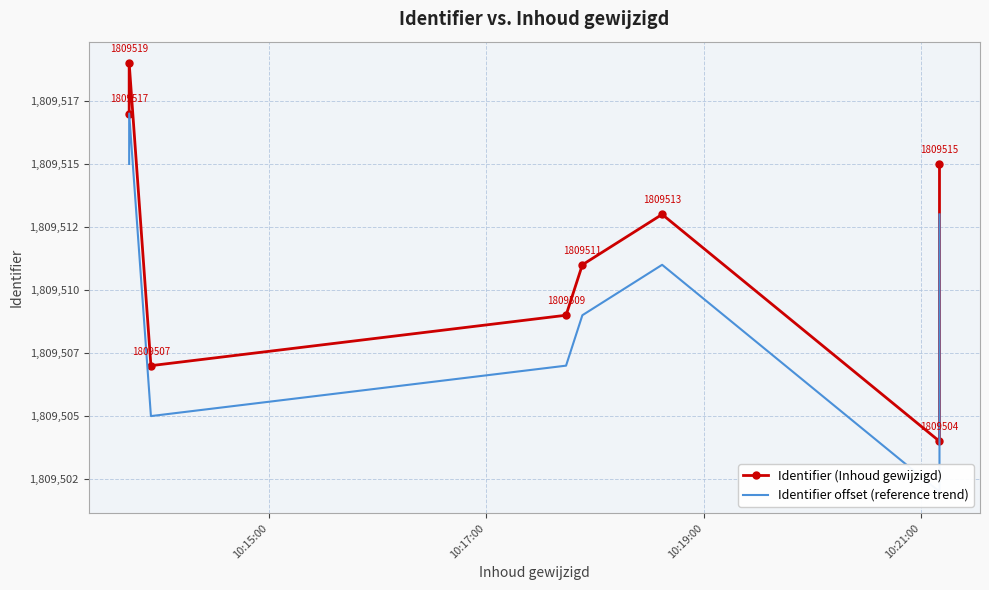

Does the chart have visible grid lines?

Yes